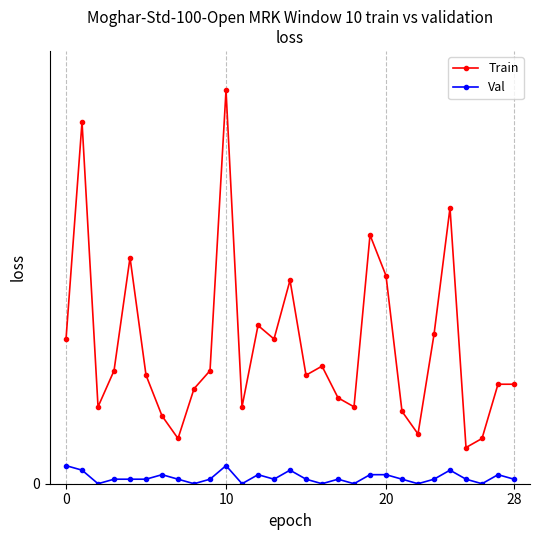

Does the chart have visible grid lines?

Yes